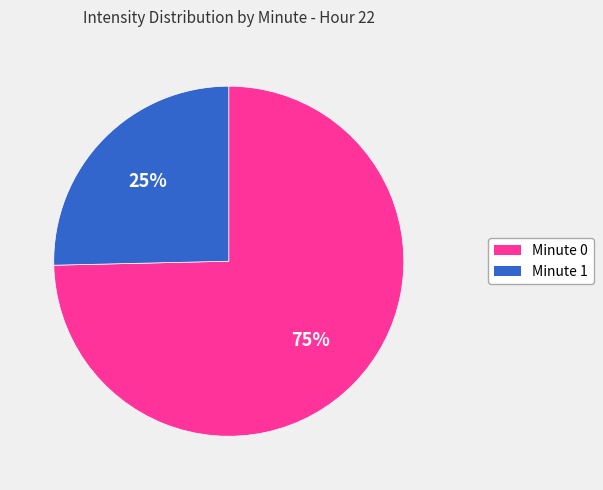

To the nearest percent, what is the average slice percentage?

50%